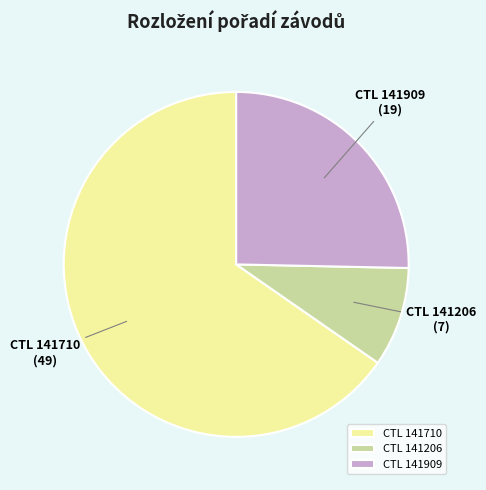

Is the sum of CTL 141206 and CTL 141710 greater than half?

Yes